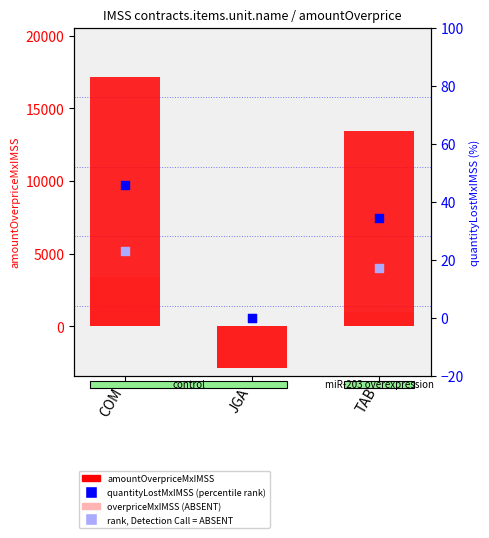

Which series has the widest spread of Y values?

contracts.items.unit.value.amountOverpriceMxIMSS